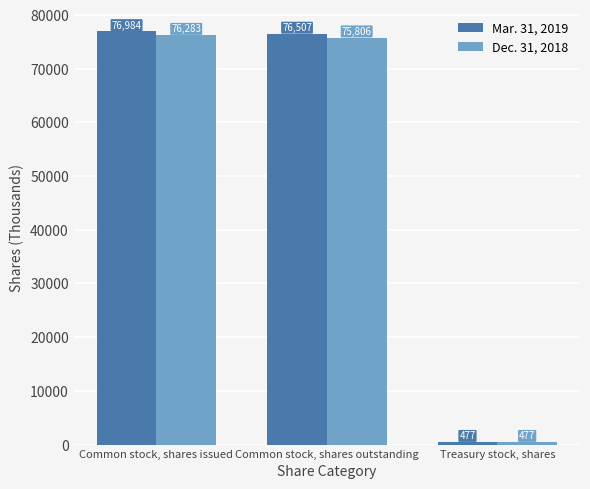

How many bars are there in total?

6